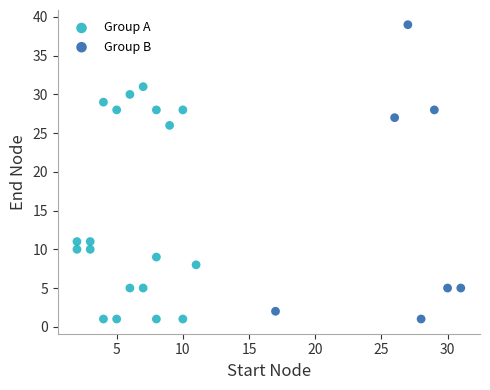

Which series reaches the maximum Y coordinate?

Group B